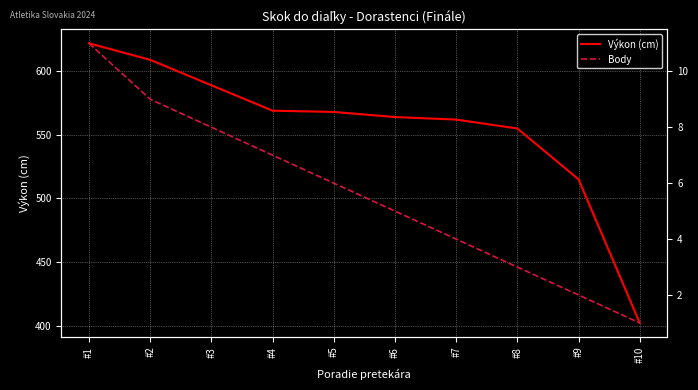

What is the value of the Body point at the 10th from the left?

1